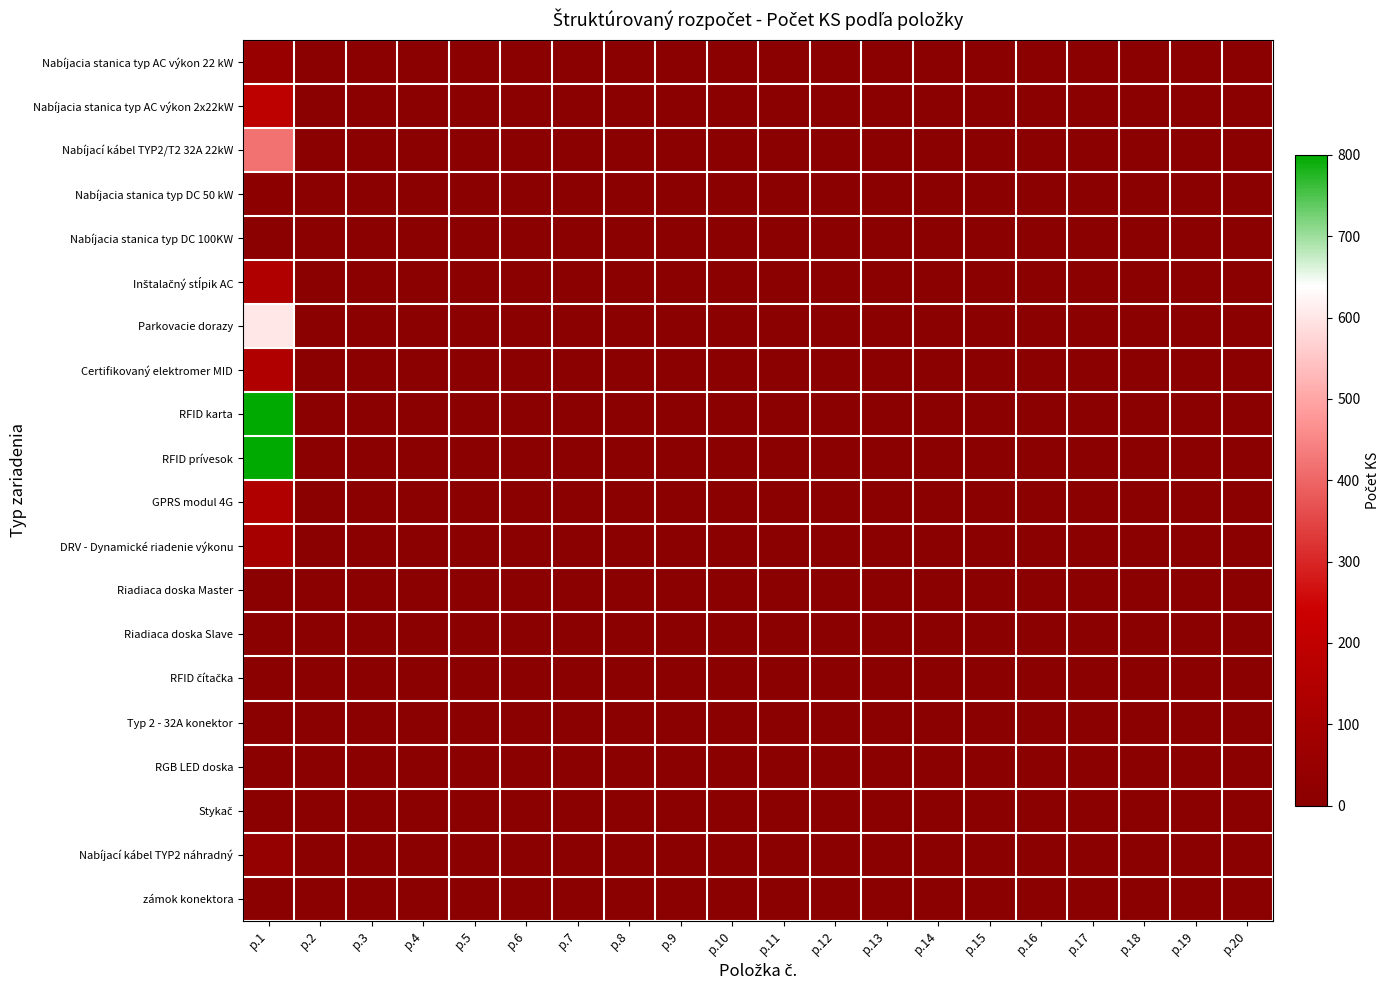

At which category is the sum across all series the highest?

p.1